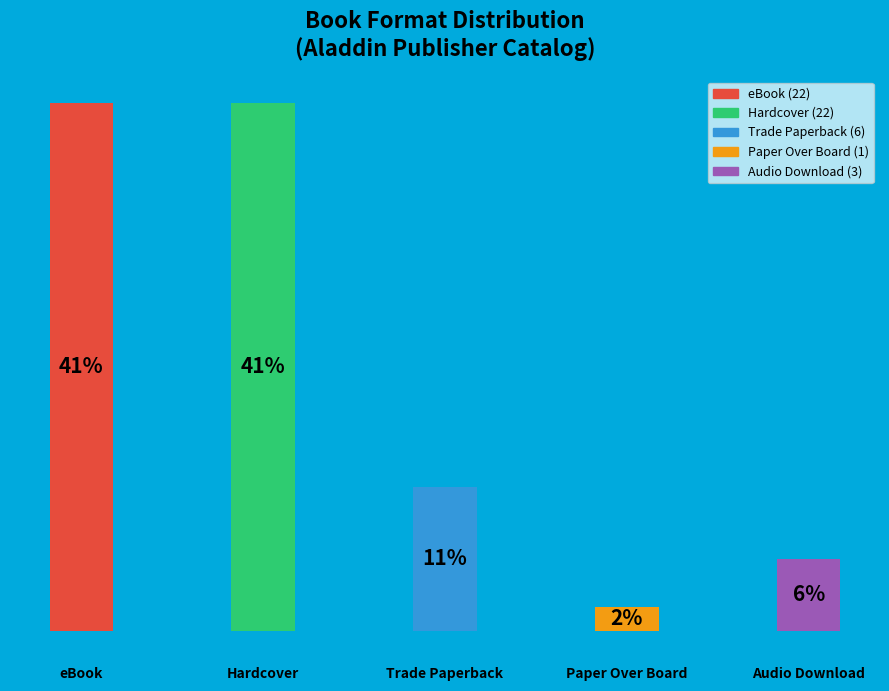

Are the bars horizontal?

No